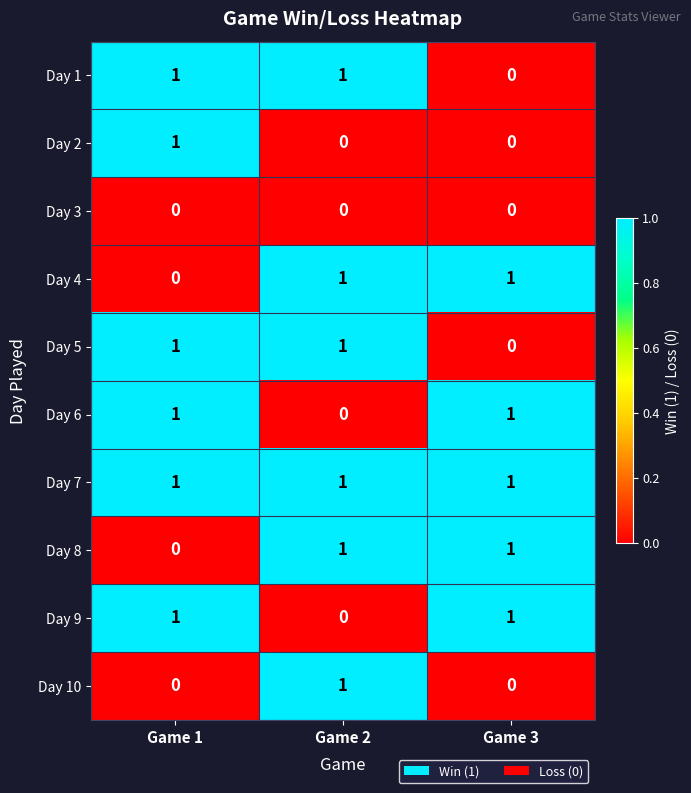

What is the total value across all series at Game 1?

6